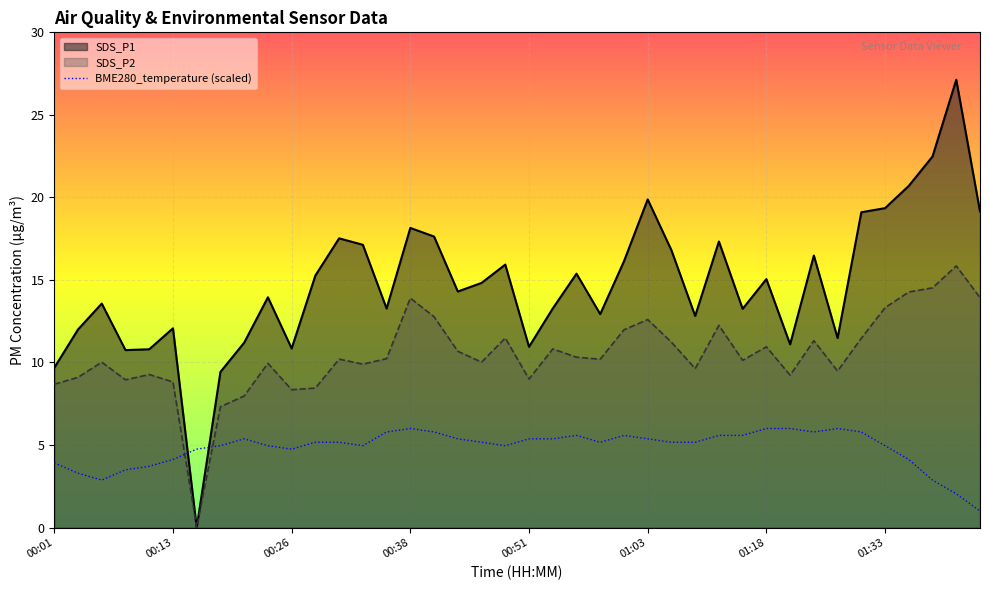

Is the value of SDS_P2 at 00:38 greater than the value of BME280_temperature (scaled) at 00:51?

Yes